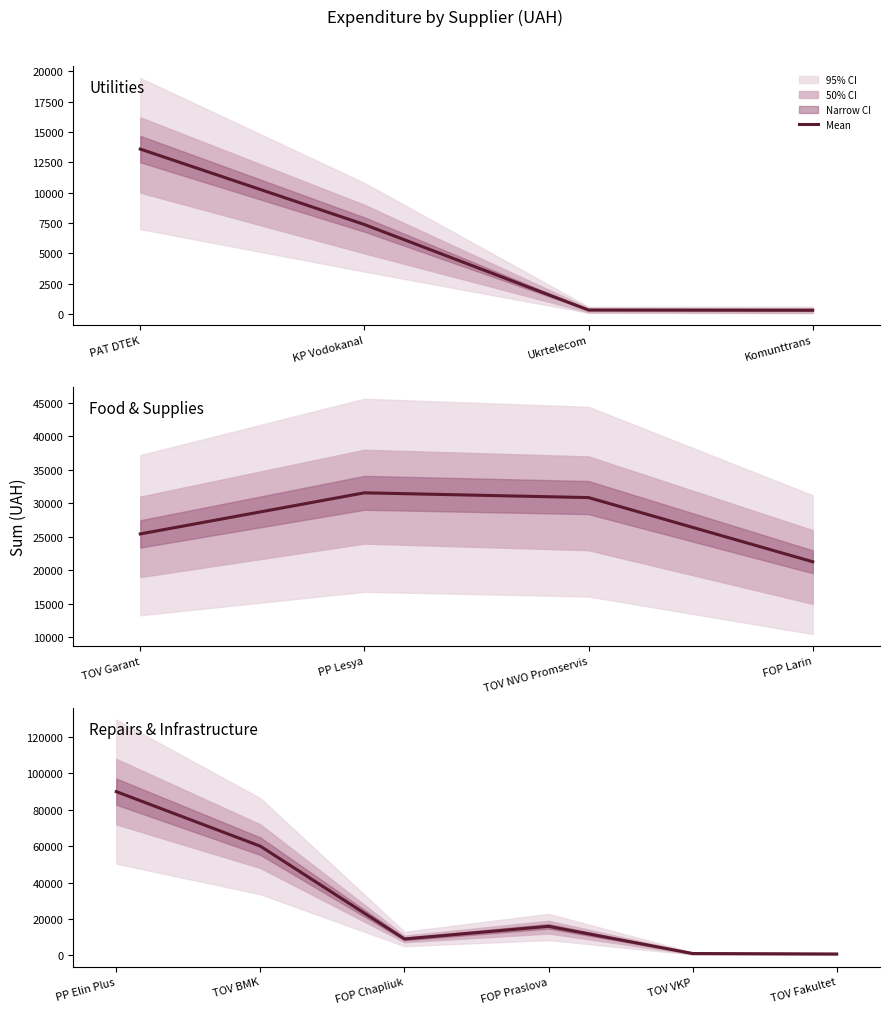

True or false: the data shows 410.8 at TOV VKP.

False